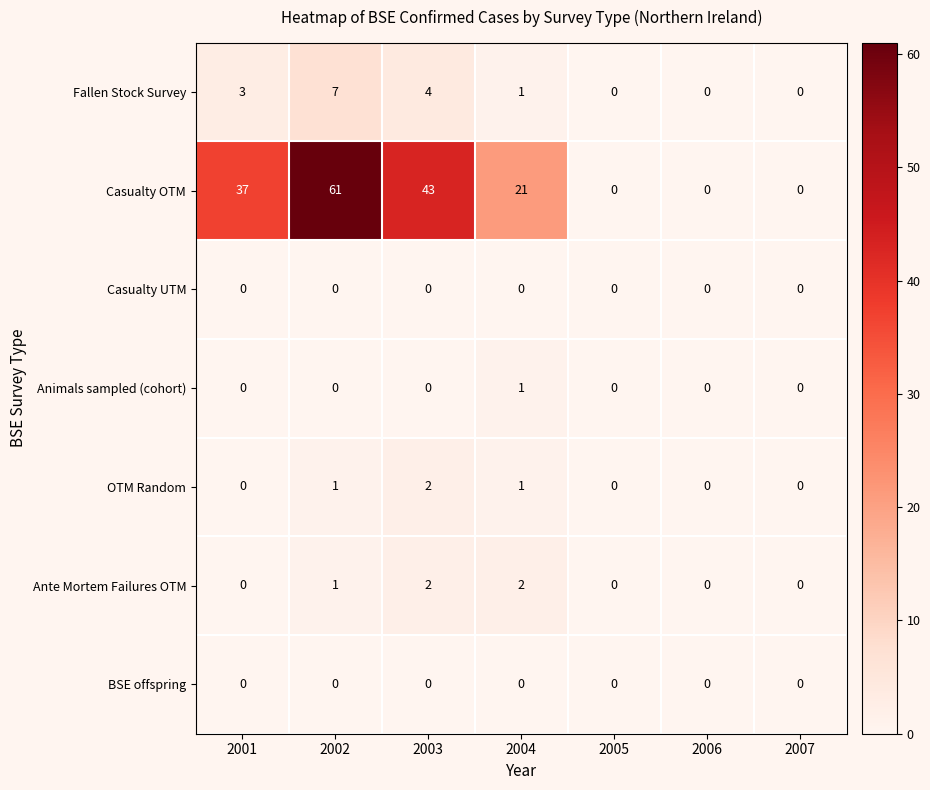

Between 2002 and 2004, which series saw the biggest shift?

Casualty OTM